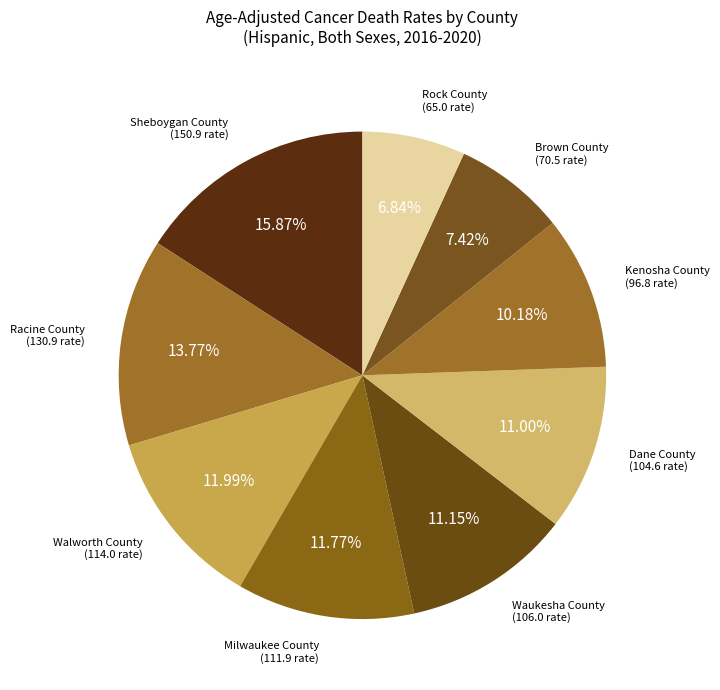

How many segments does this pie chart have?

9